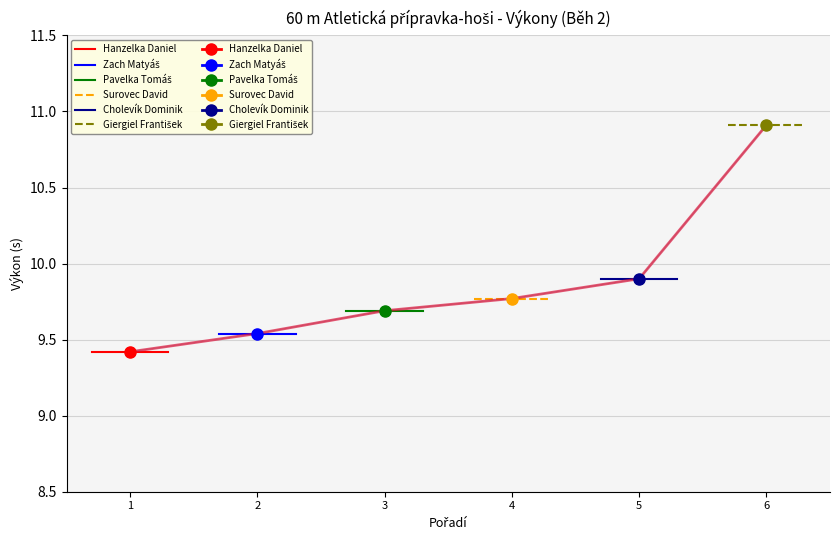

At which category does the chart reach its minimum across all series?

1